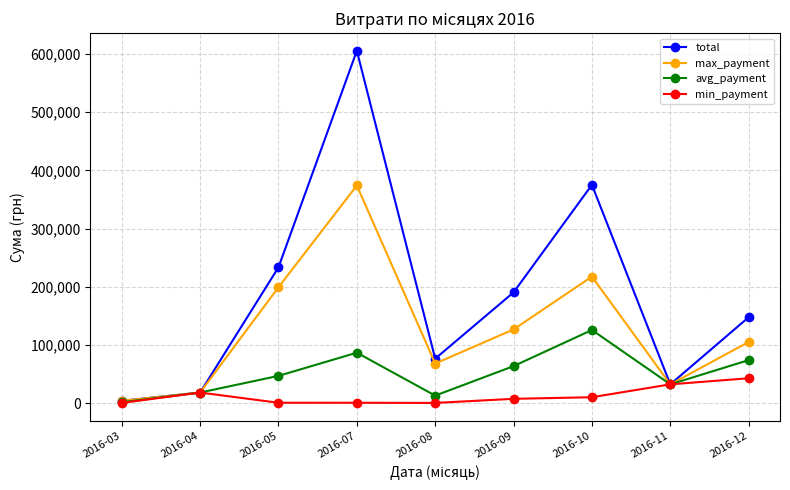

What is the value of the avg_payment point at the 2nd from the left?

17955.7